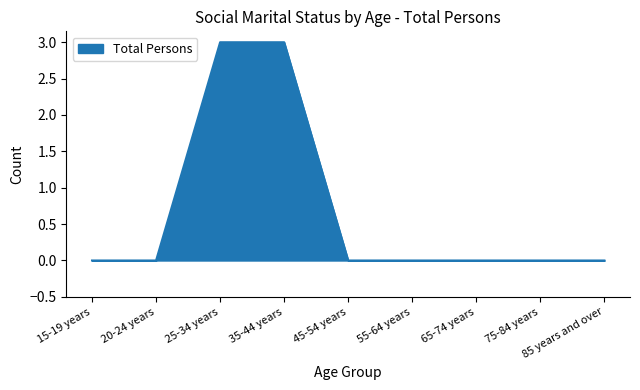

Reading left to right, list all the values displayed in this chart.

15-19 years=0	20-24 years=0	25-34 years=3	35-44 years=3	45-54 years=0	55-64 years=0	65-74 years=0	75-84 years=0	85 years and over=0